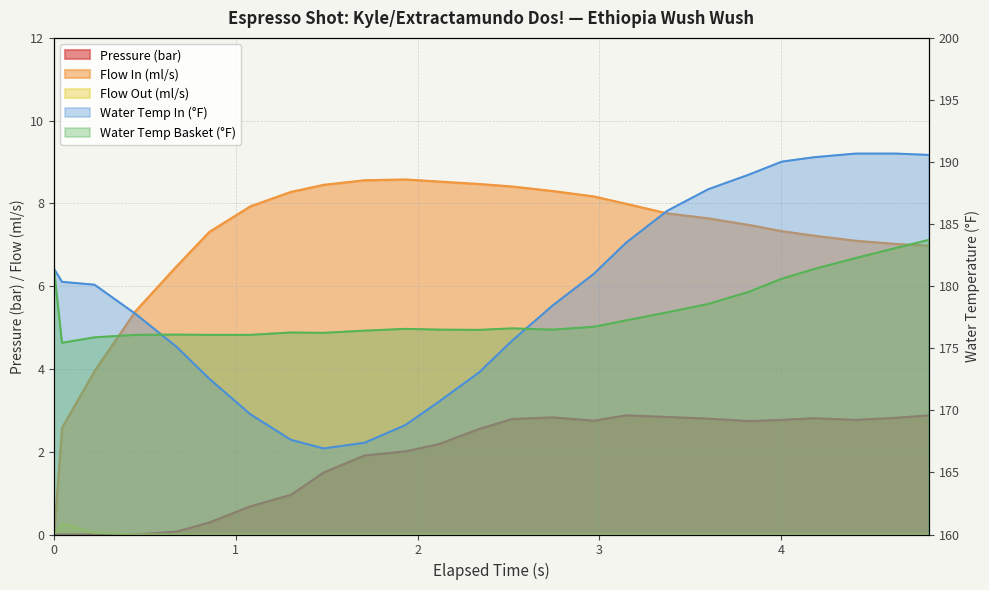

At which label does flow_out reach its peak?

1